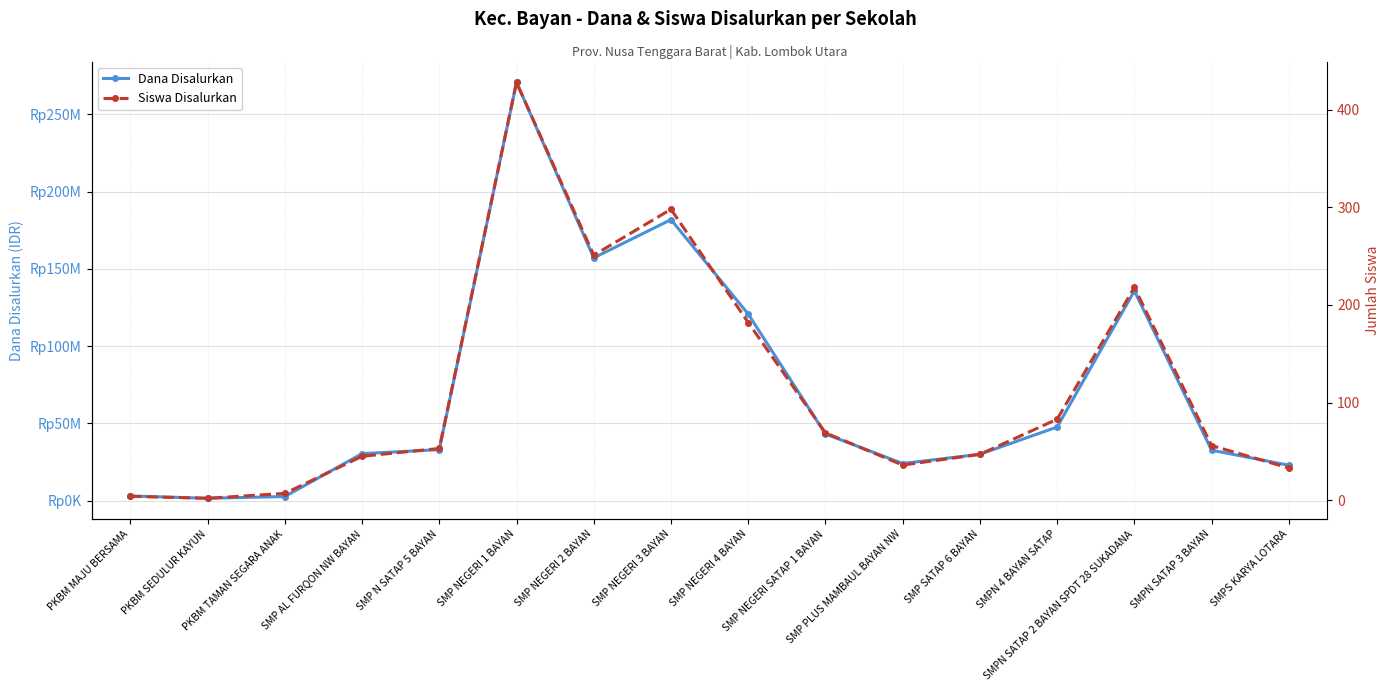

Reading left to right, extract all data points from this chart.

Dana Disalurkan: PKBM MAJU BERSAMA=3000000	PKBM SEDULUR KAYUN=1500000	PKBM TAMAN SEGARA ANAK=2625000	SMP AL FURQON NW BAYAN=30375000	SMP N SATAP 5 BAYAN=33000000	SMP NEGERI 1 BAYAN=270750000	SMP NEGERI 2 BAYAN=157125000	SMP NEGERI 3 BAYAN=181875000	SMP NEGERI 4 BAYAN=120750000	SMP NEGERI SATAP 1 BAYAN=43125000	SMP PLUS MAMBAUL BAYAN NW=24000000	SMP SATAP 6 BAYAN=30000000	SMPN 4 BAYAN SATAP=47625000	SMPN SATAP 2 BAYAN SPDT 28 SUKADANA=135750000	SMPN SATAP 3 BAYAN=32625000	SMPS KARYA LOTARA=22875000
Siswa Disalurkan: PKBM MAJU BERSAMA=4	PKBM SEDULUR KAYUN=2	PKBM TAMAN SEGARA ANAK=7	SMP AL FURQON NW BAYAN=45	SMP N SATAP 5 BAYAN=53	SMP NEGERI 1 BAYAN=428	SMP NEGERI 2 BAYAN=251	SMP NEGERI 3 BAYAN=298	SMP NEGERI 4 BAYAN=182	SMP NEGERI SATAP 1 BAYAN=69	SMP PLUS MAMBAUL BAYAN NW=36	SMP SATAP 6 BAYAN=47	SMPN 4 BAYAN SATAP=83	SMPN SATAP 2 BAYAN SPDT 28 SUKADANA=218	SMPN SATAP 3 BAYAN=56	SMPS KARYA LOTARA=33